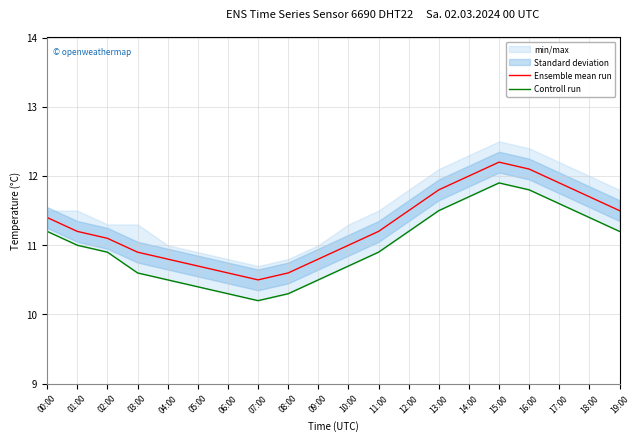

What is the greatest value displayed?

12.2